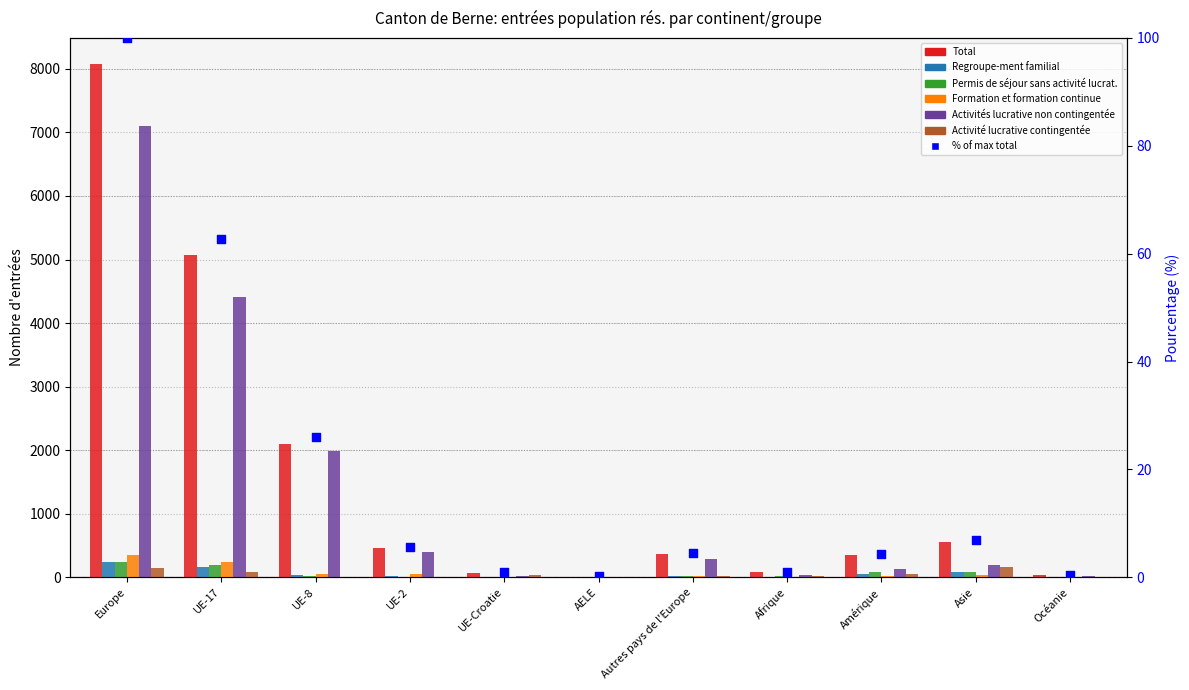

At how many categories does at least one series exceed 559?

3